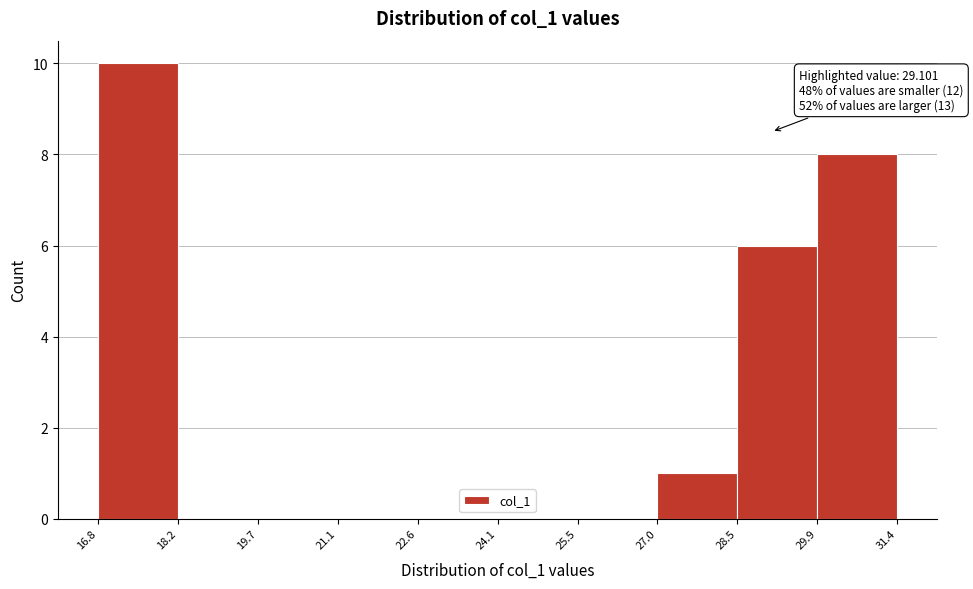

Which range on the x-axis has the tallest bar?

16.8 to 18.2